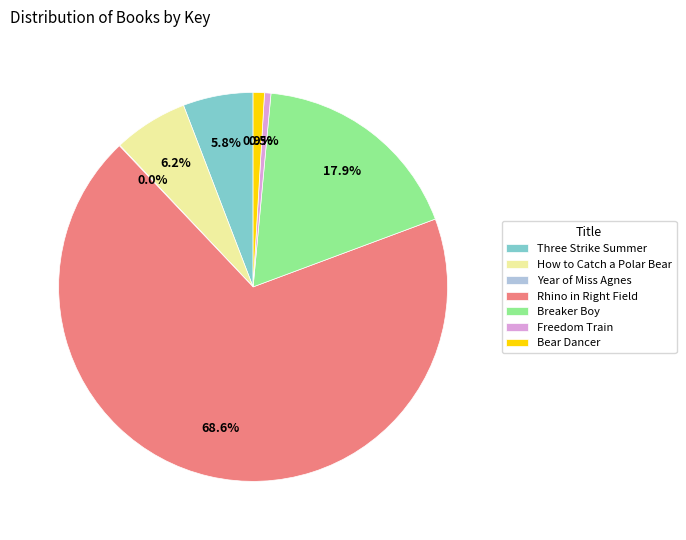

Which category has the biggest portion of the pie?

Rhino in Right Field